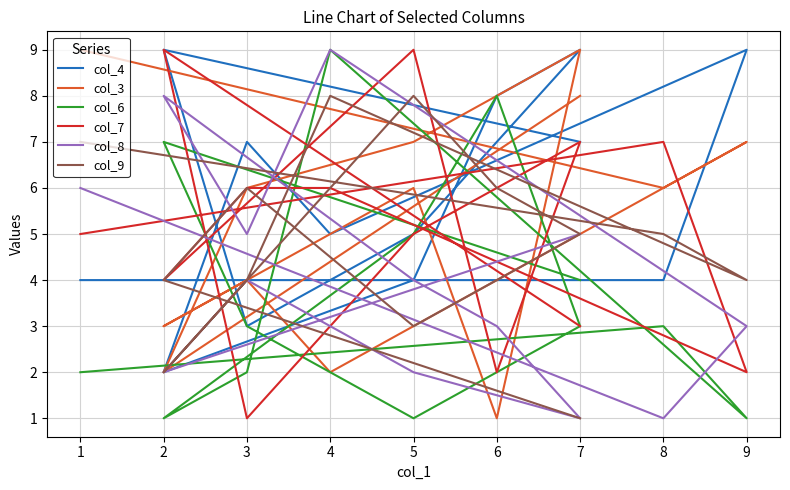

In col_8, how many points are higher than both neighbors (excluding endpoints)?

3